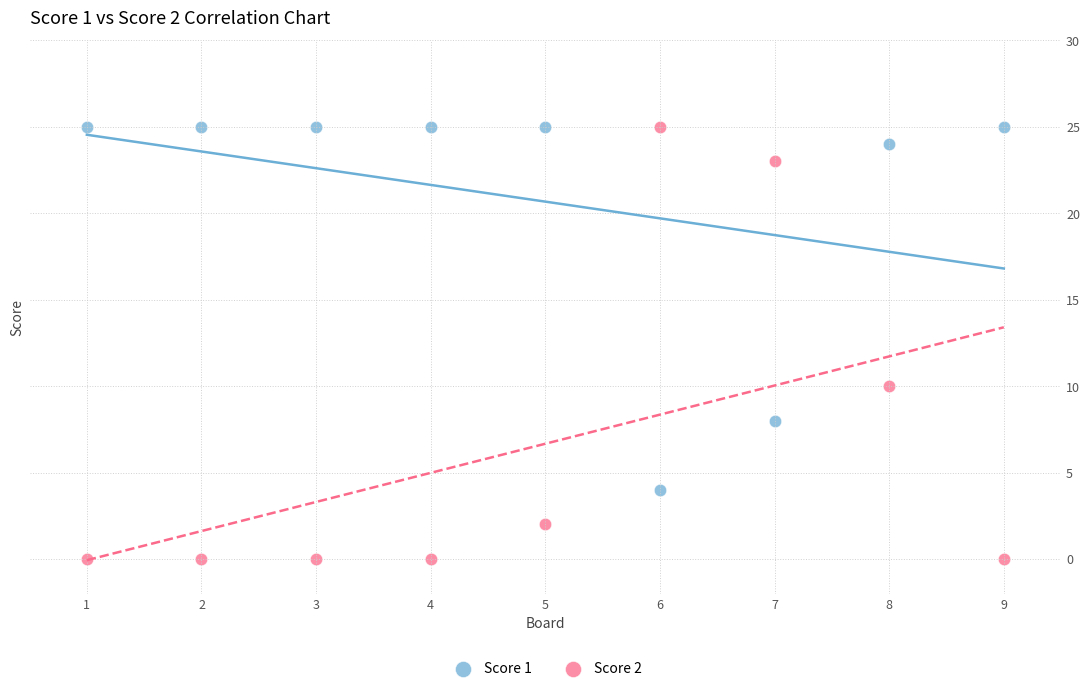

Which series reaches the minimum Y coordinate?

Score 2